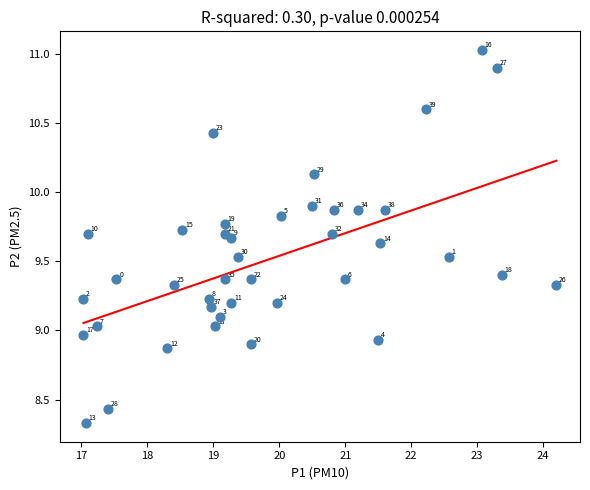

What is the range of X values (max minus min)?

7.2